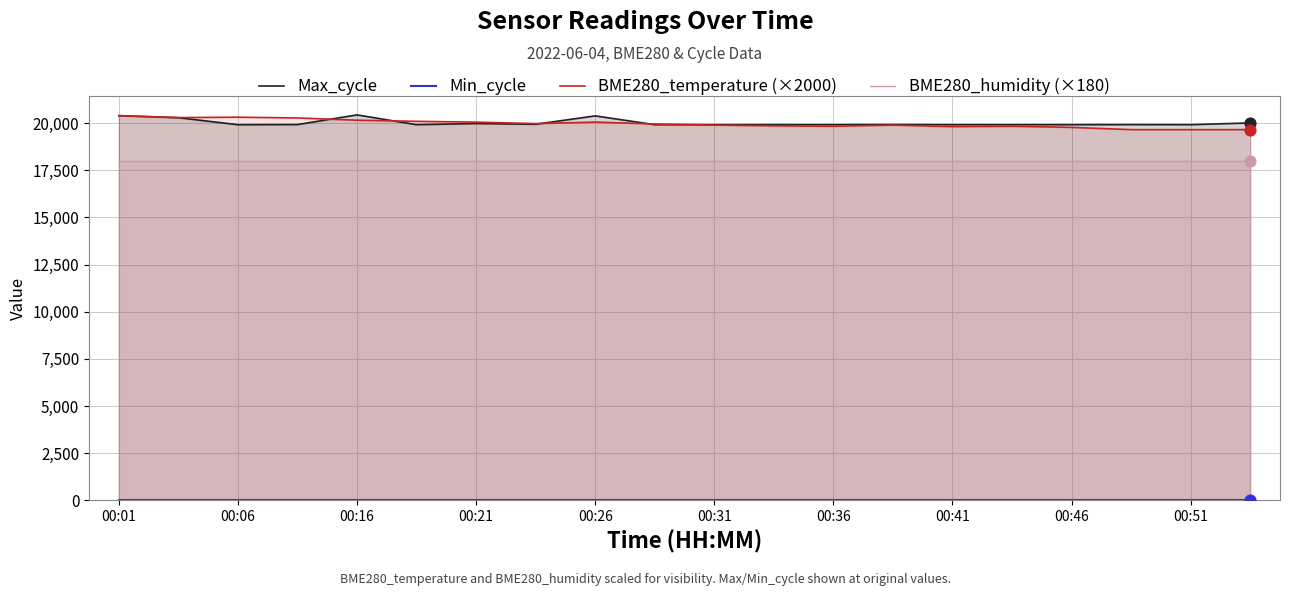

Which series contains the highest Y value?

Max_cycle